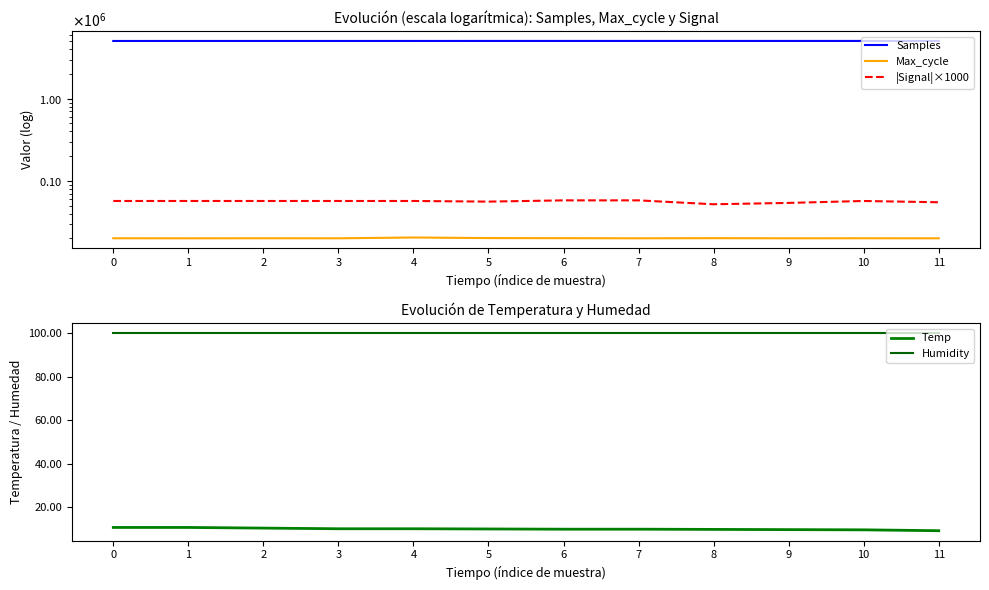

True or false: Temp and |Signal|×1000 cross at least once.

False